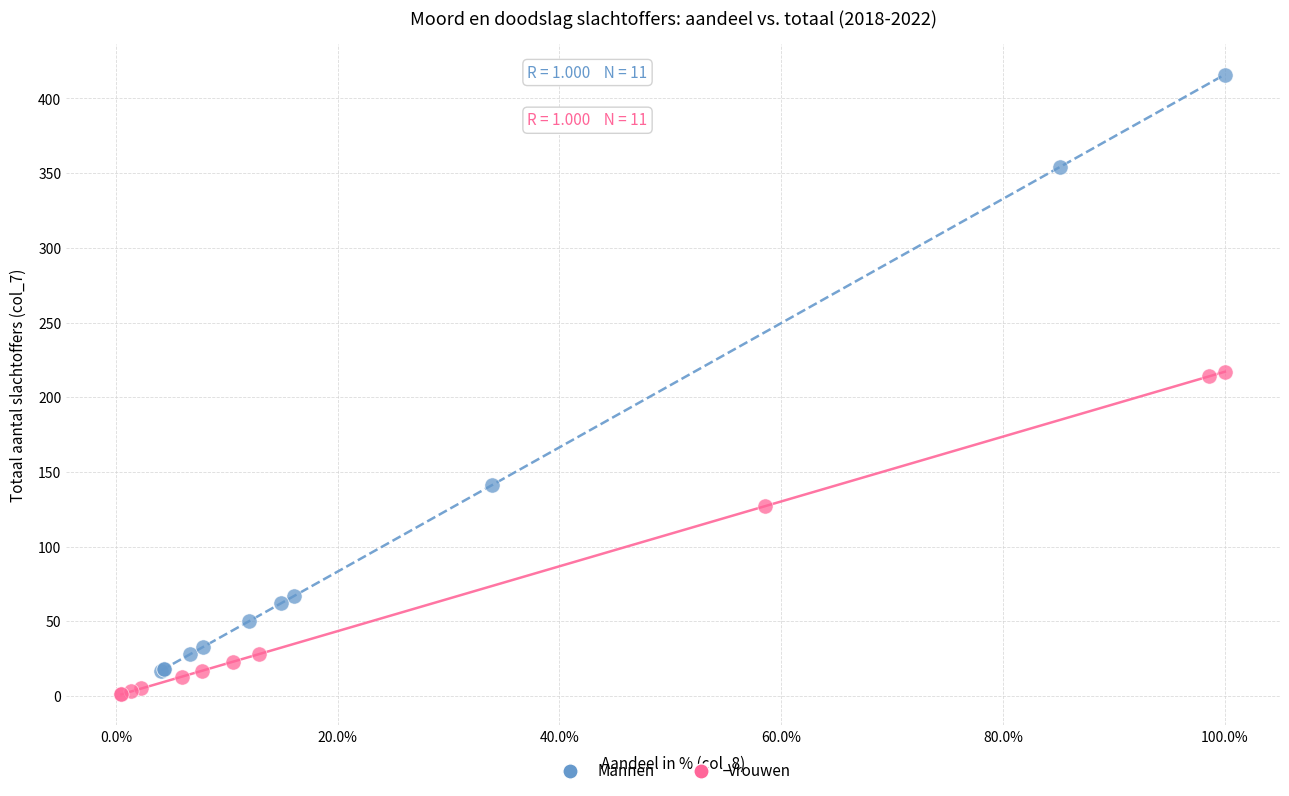

What are all the series names shown in the legend?

Mannen, Vrouwen